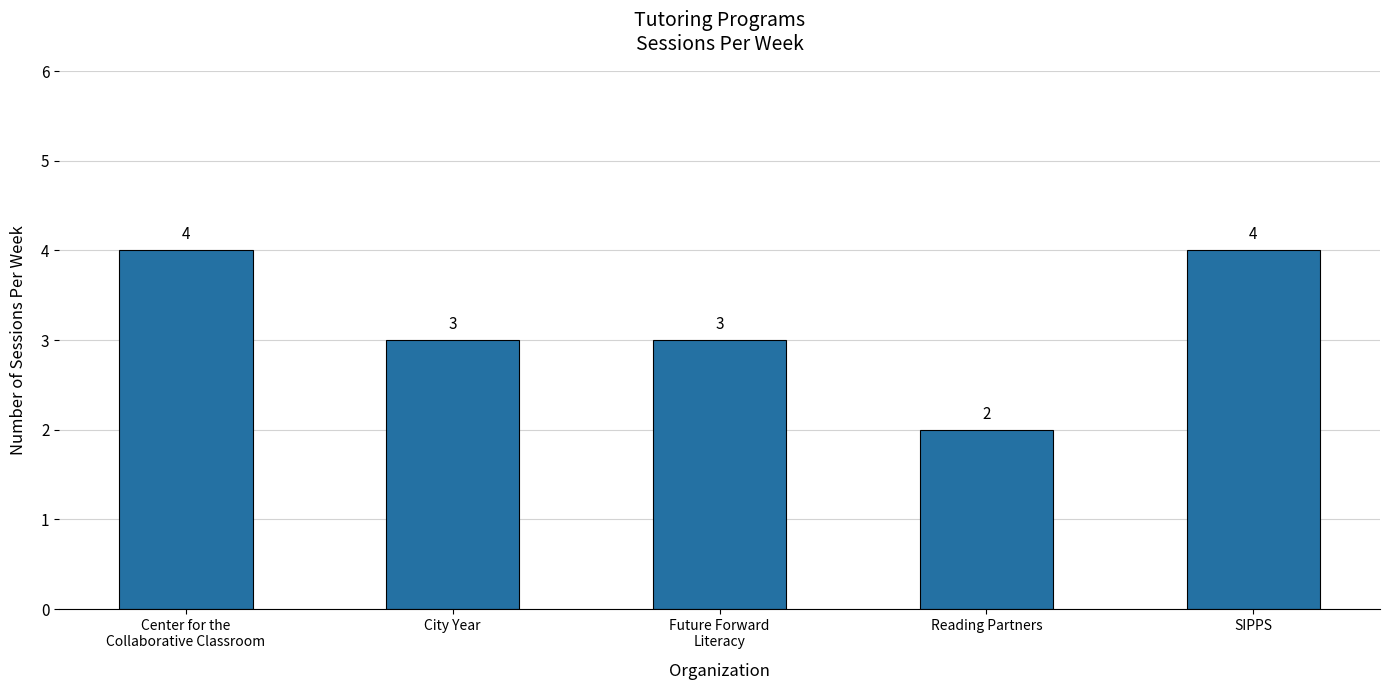

The value at Future Forward
Literacy is 3. True or false?

True